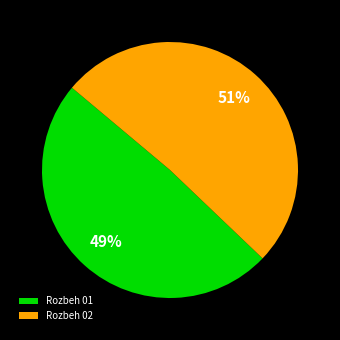

Is it true that Rozbeh 01 is 99% of the pie?

False